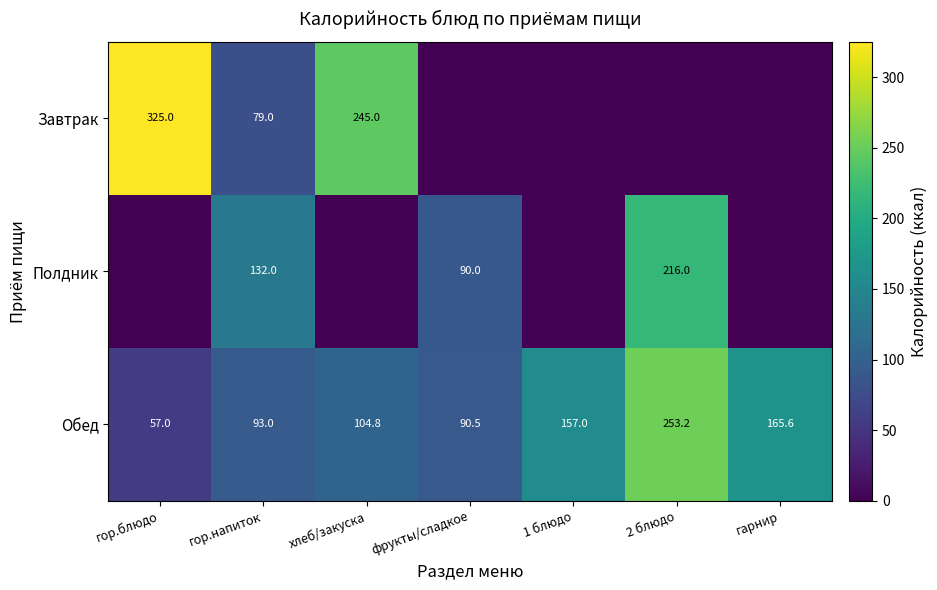

How many Завтрак values are between 0 and 245?

6